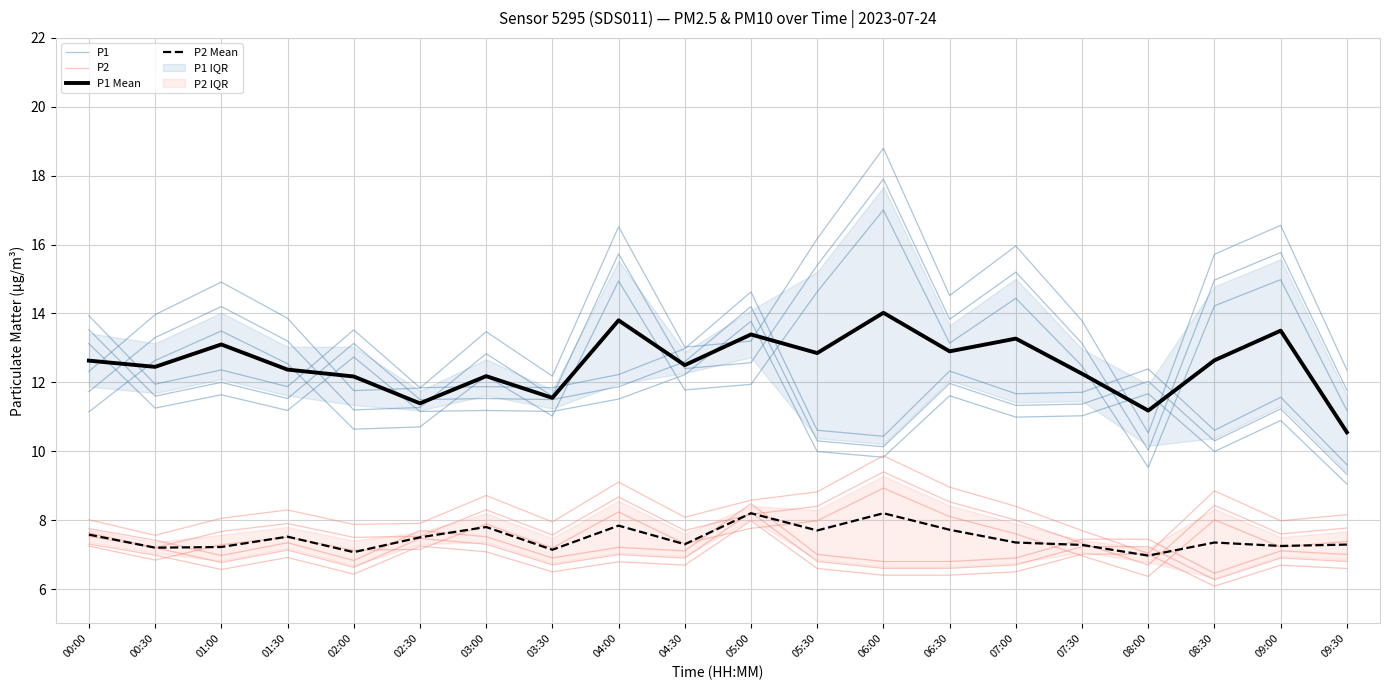

True or false: P1 and P1 Mean cross at least once.

True